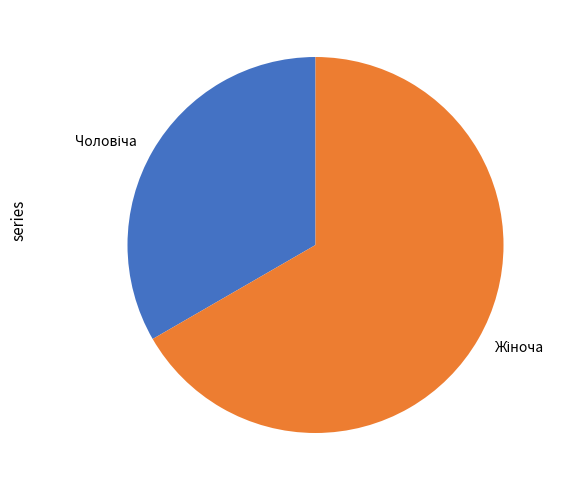

Is there any slice that represents more than half of the pie?

Yes